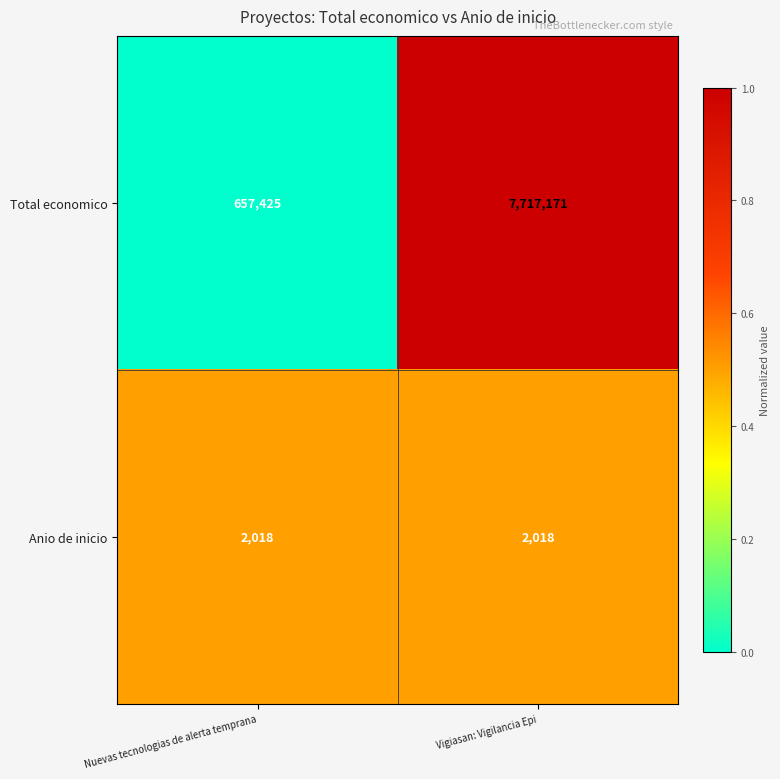

What is the average value of the Anio de inicio series?

2018